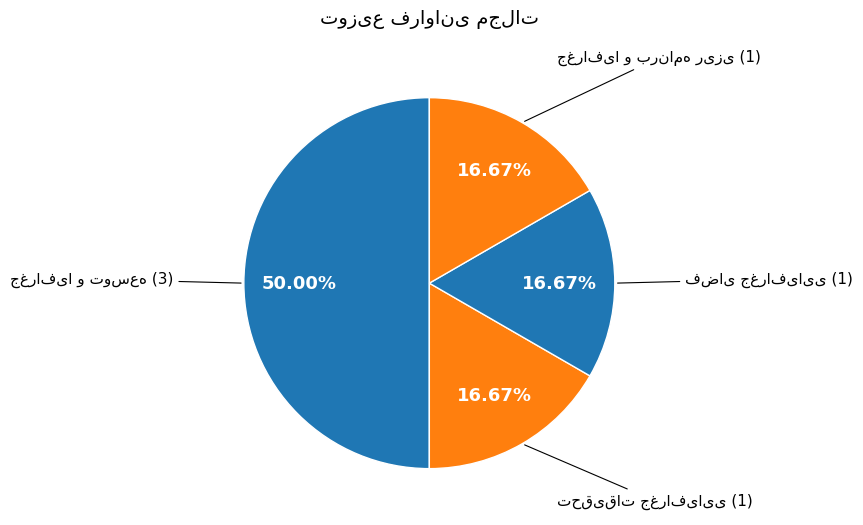

Combined, do تحقیقات جغرافیایی and جغرافیا و برنامه ریزی account for over 50%?

No